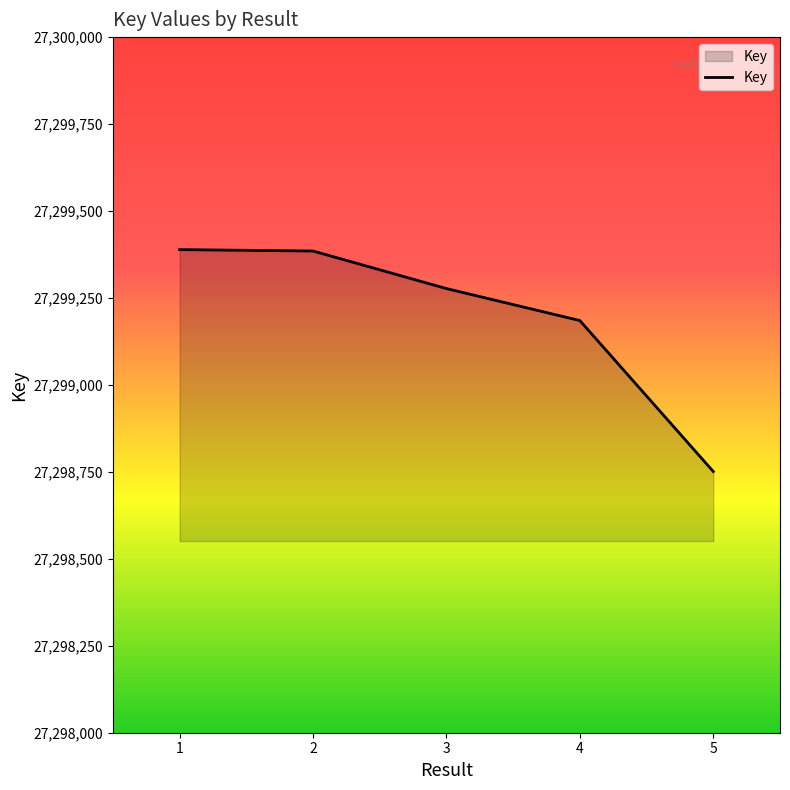

True or false: the data has more than 1 interior local peaks.

False